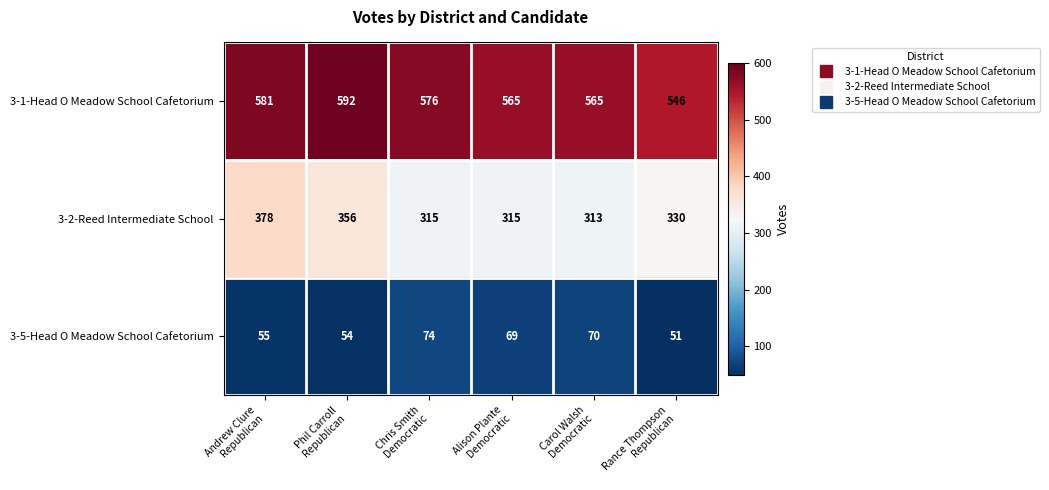

Rank the series at Alison Plante
Democratic from lowest to highest value.

3-5-Head O Meadow School Cafetorium, 3-2-Reed Intermediate School, 3-1-Head O Meadow School Cafetorium